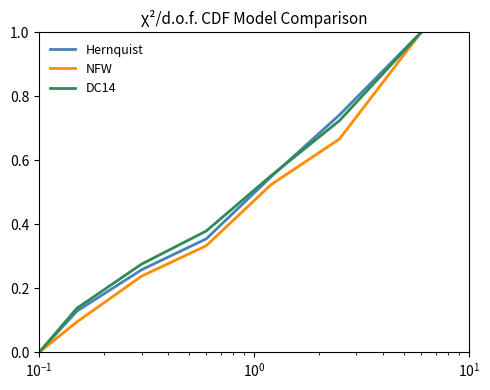

What is the maximum value for DC14?

1.0